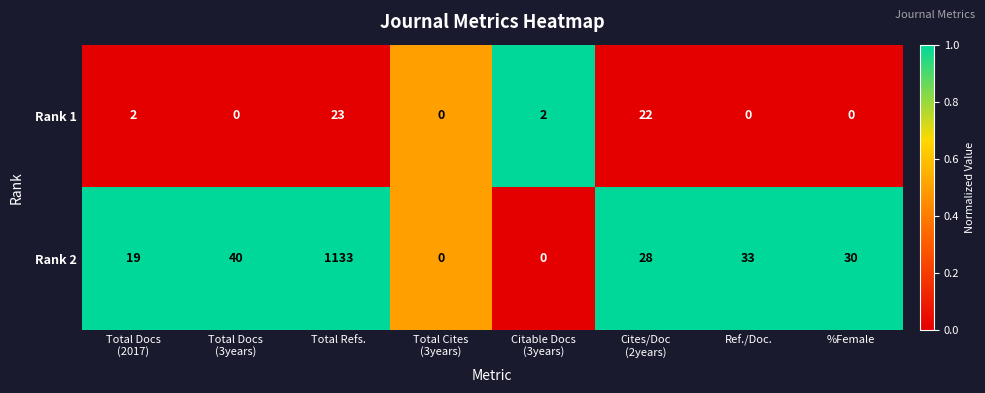

Which series has the widest spread of values?

Rank 2